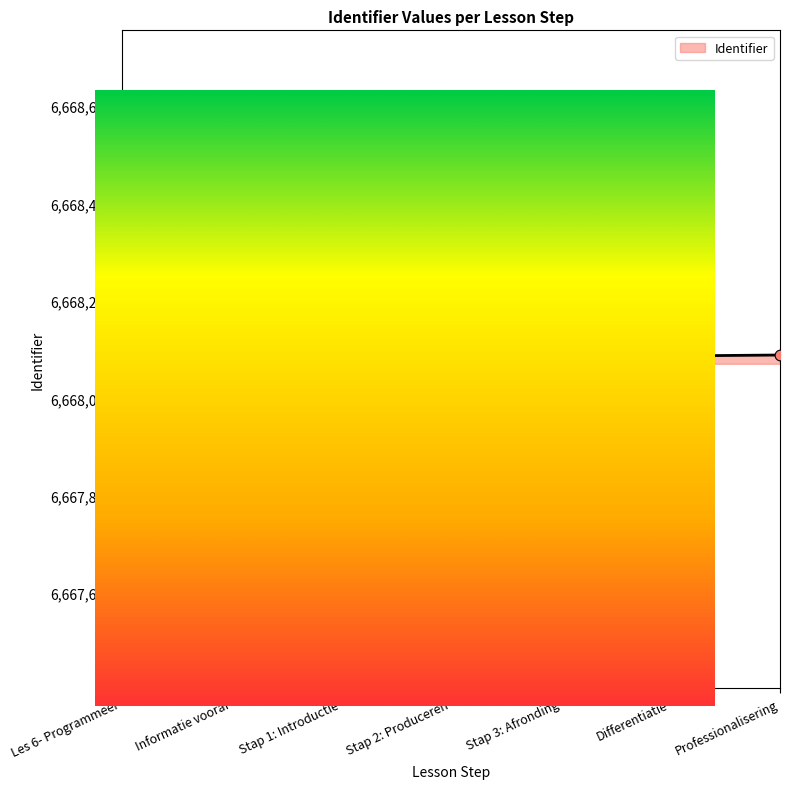

What is the ratio of the value at Professionalisering to the value at Differentiatie?

1.0